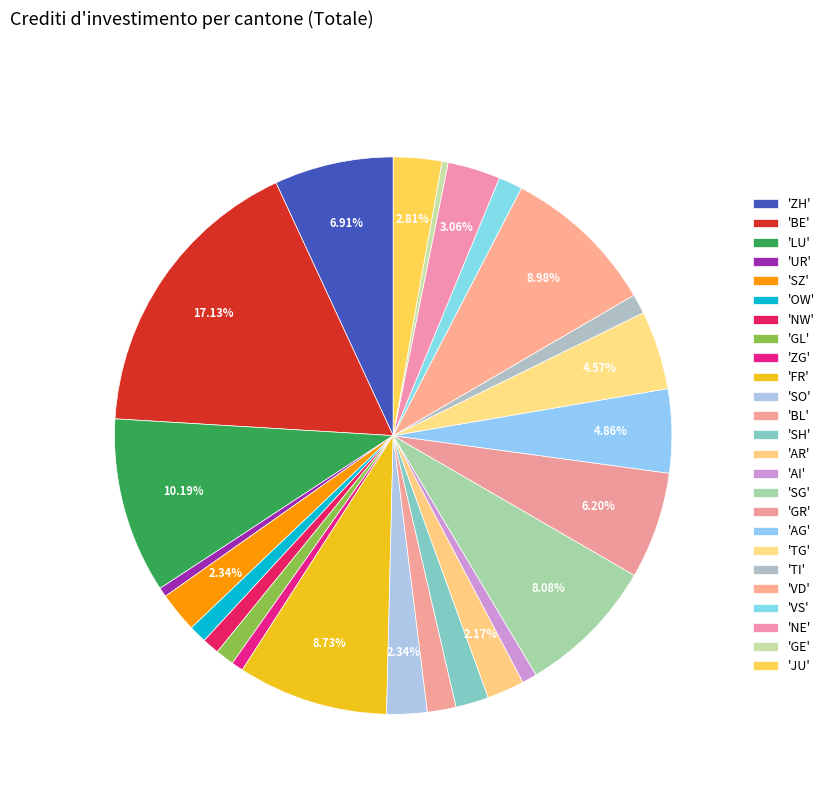

Rank the categories by value from lowest to highest.

GE, UR, ZG, AI, NW, OW, GL, TI, VS, BL, SH, AR, SZ, SO, JU, NE, TG, AG, GR, ZH, SG, FR, VD, LU, BE